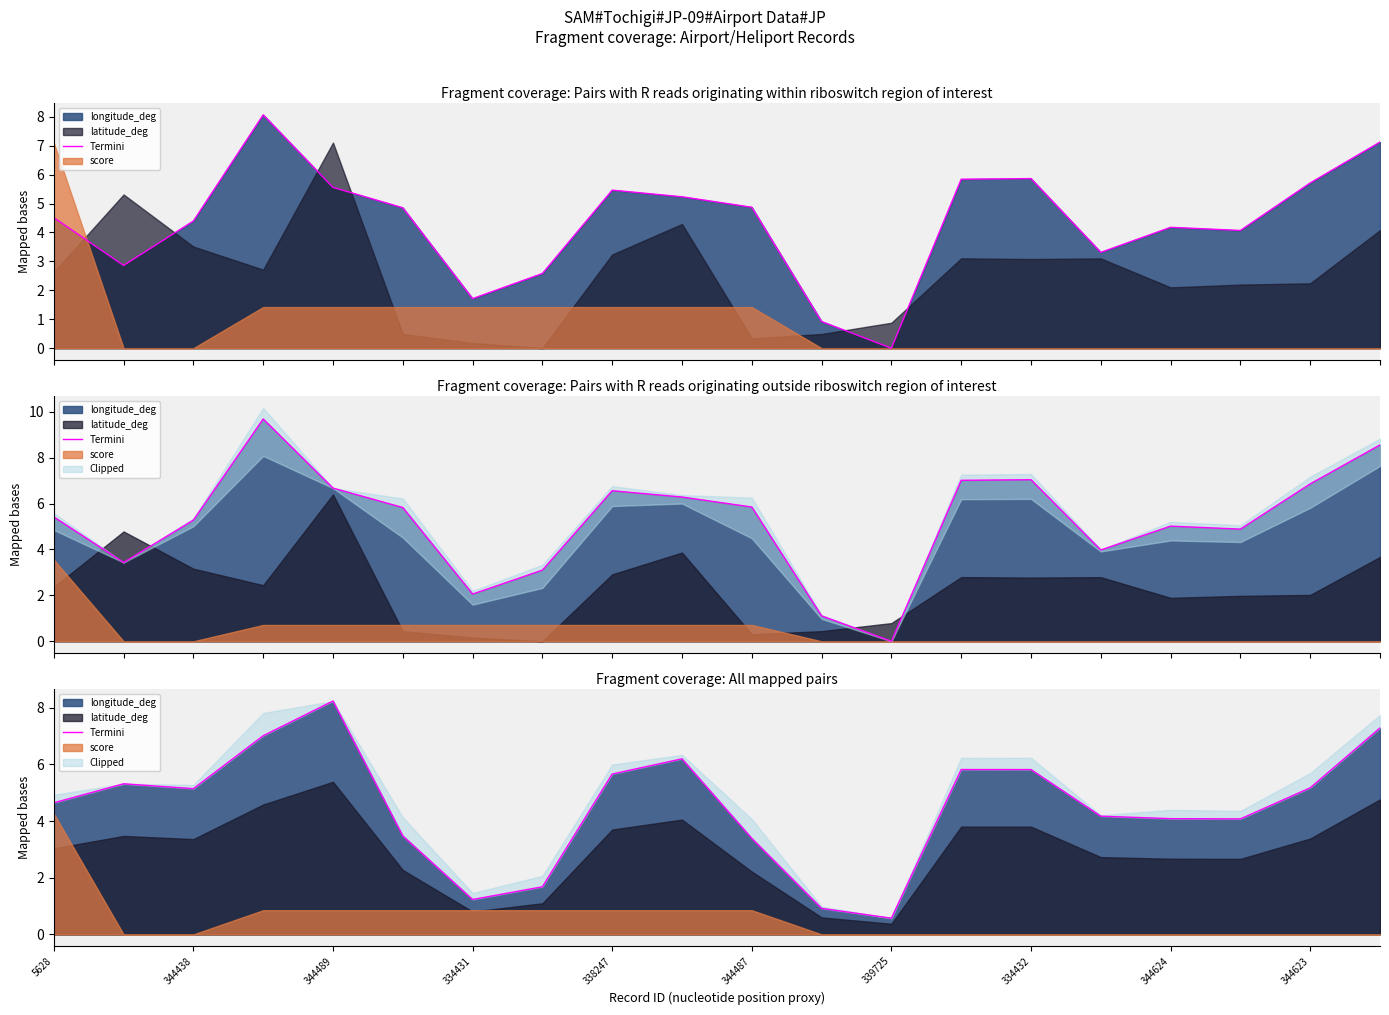

How many lines are shown in the chart?

1